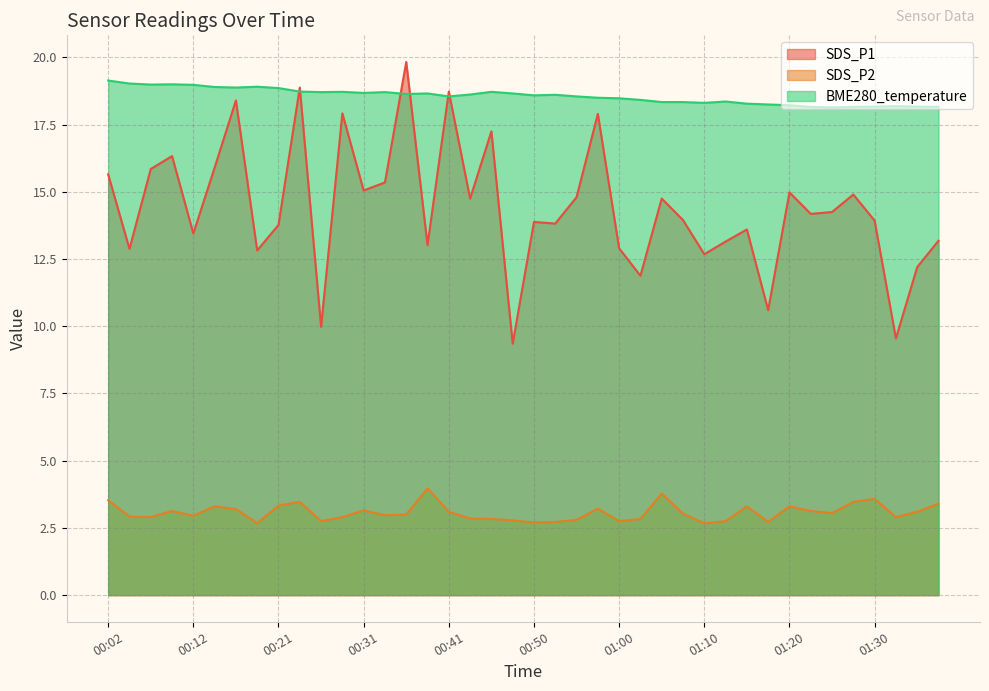

Between 01:05 and 01:18, which is larger?

01:05